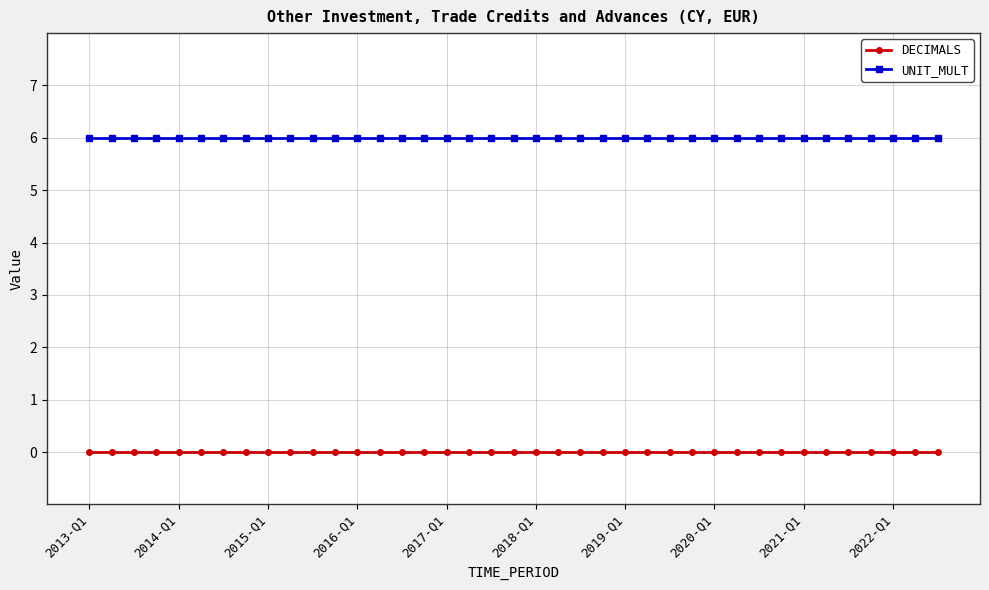

What is the lowest value of the UNIT_MULT series?

6